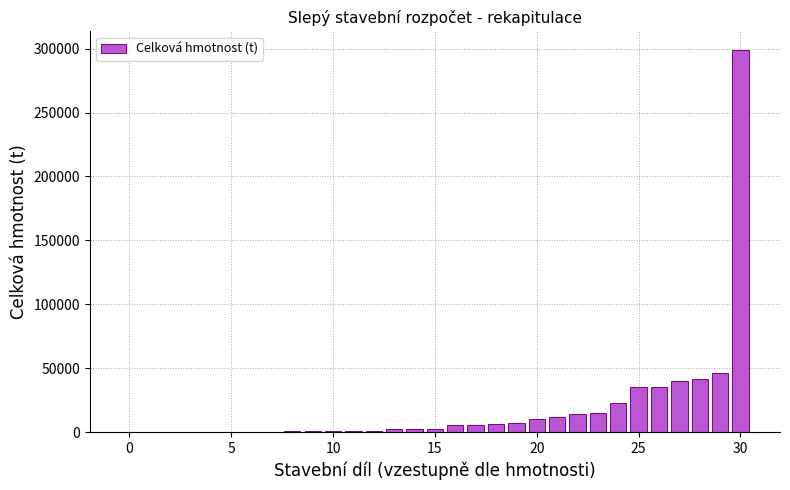

What is the maximum value shown in the chart?

298584.0